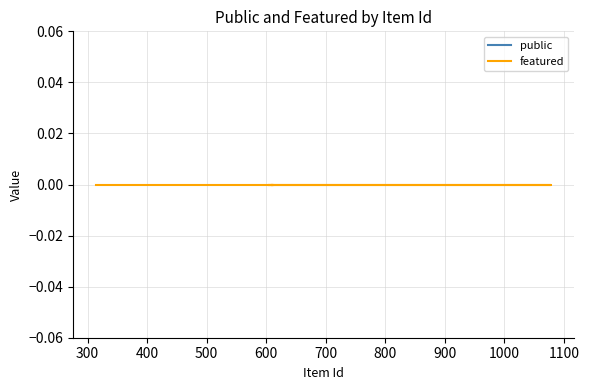

List the series in order of their peak value, highest first.

public, featured